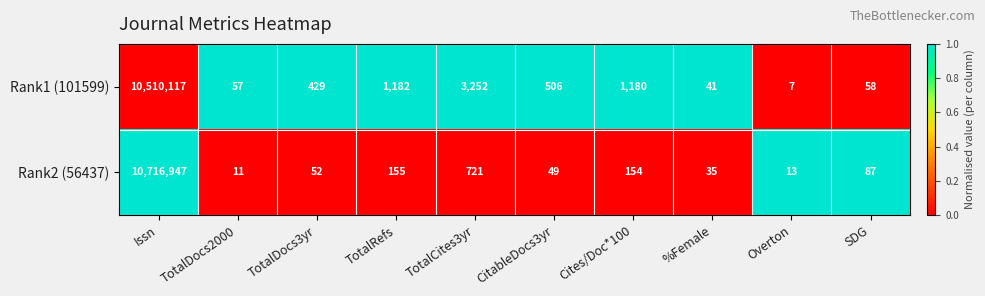

Which series has the largest range (max minus min)?

Rank2 (56437)